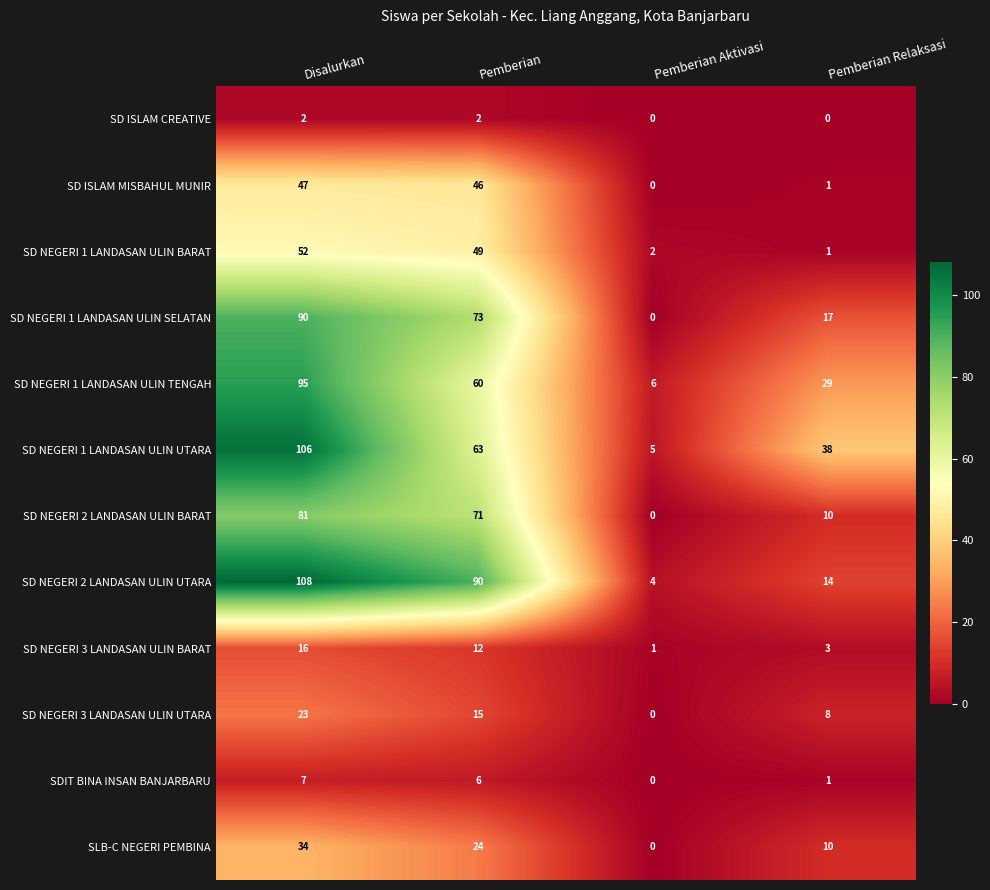

Is it true that SD NEGERI 2 LANDASAN ULIN UTARA equals 6 at Pemberian Relaksasi?

False